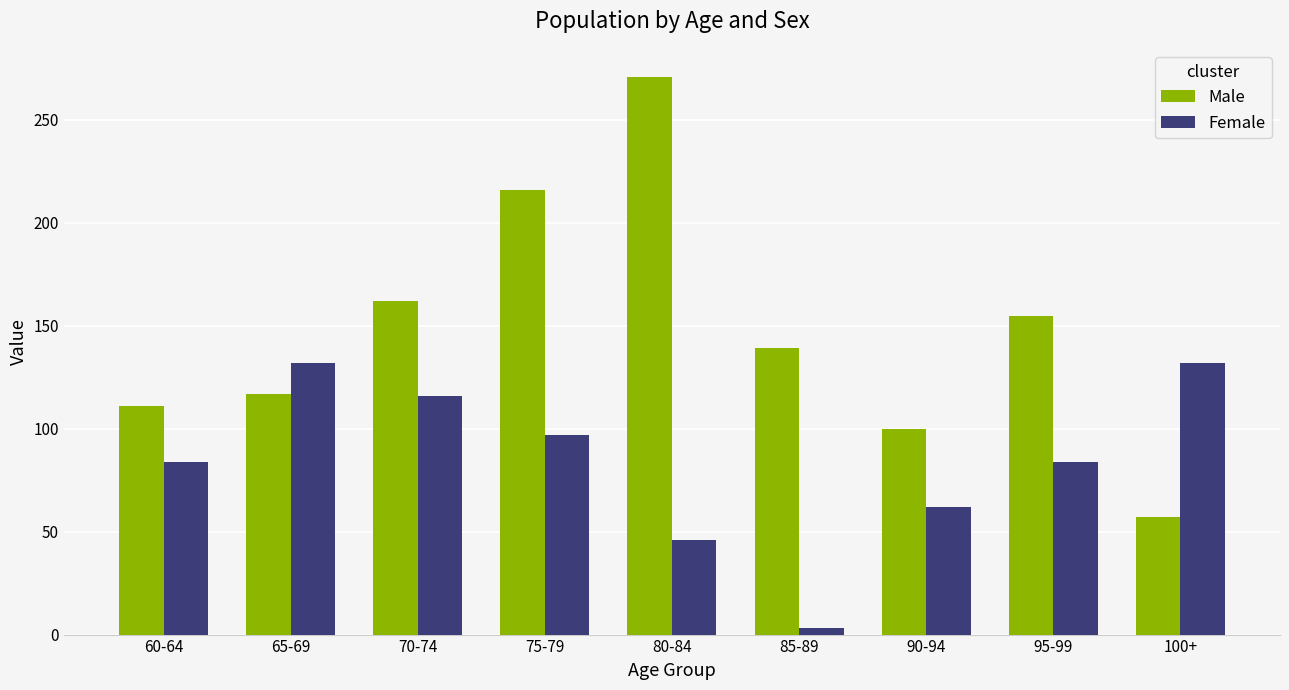

Which series changed the most between 70-74 and 85-89?

Female